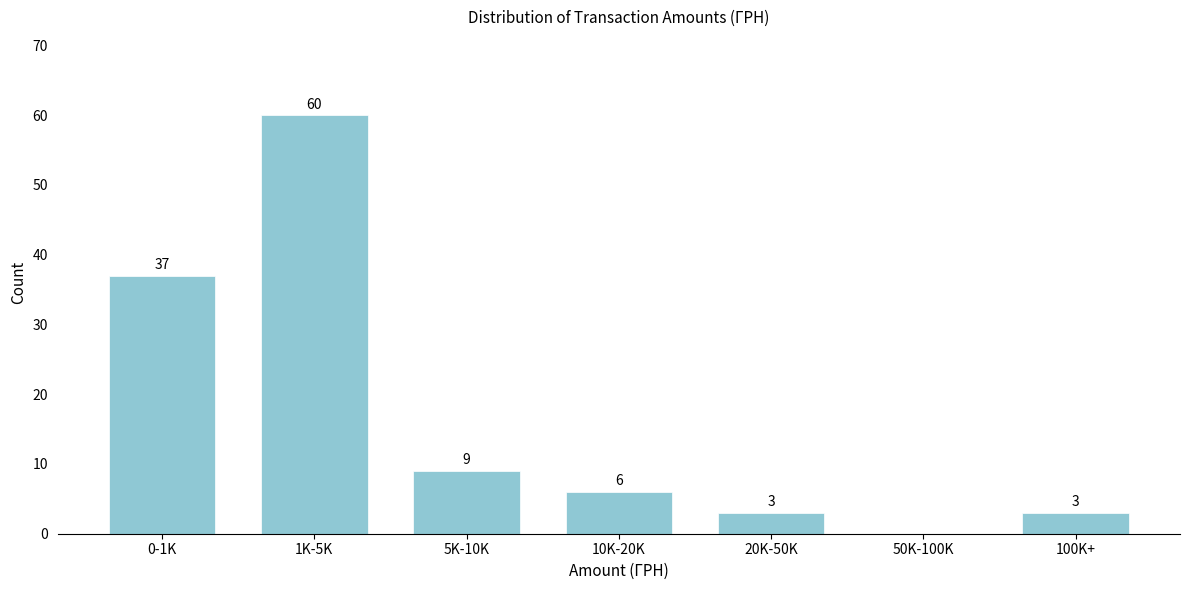

Reading right to left, transcribe all the data shown in this chart.

100K+=3	50K-100K=0	20K-50K=3	10K-20K=6	5K-10K=9	1K-5K=60	0-1K=37